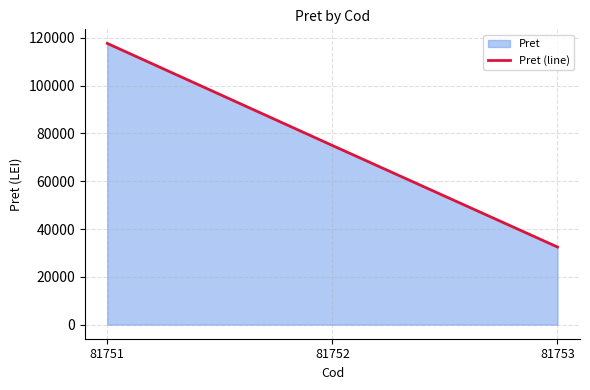

At which category does the chart reach its peak across all series?

81751